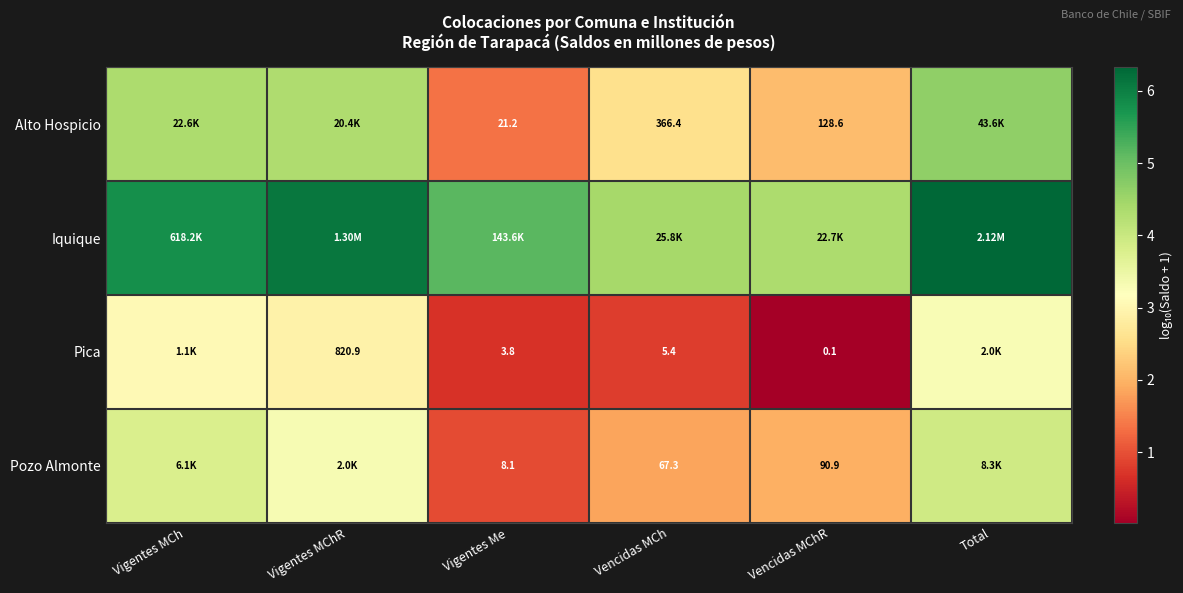

True or false: Alto Hospicio has a value of 1.3 at Vencidas MChR.

False